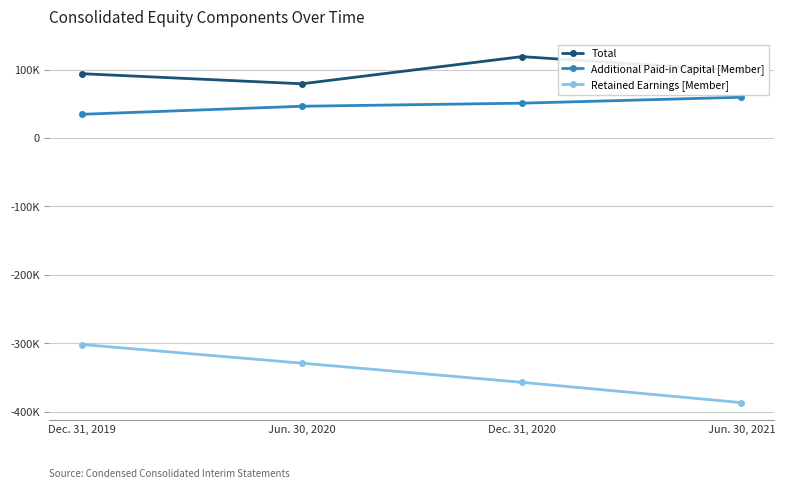

Is this an area chart (filled region under the line)?

No